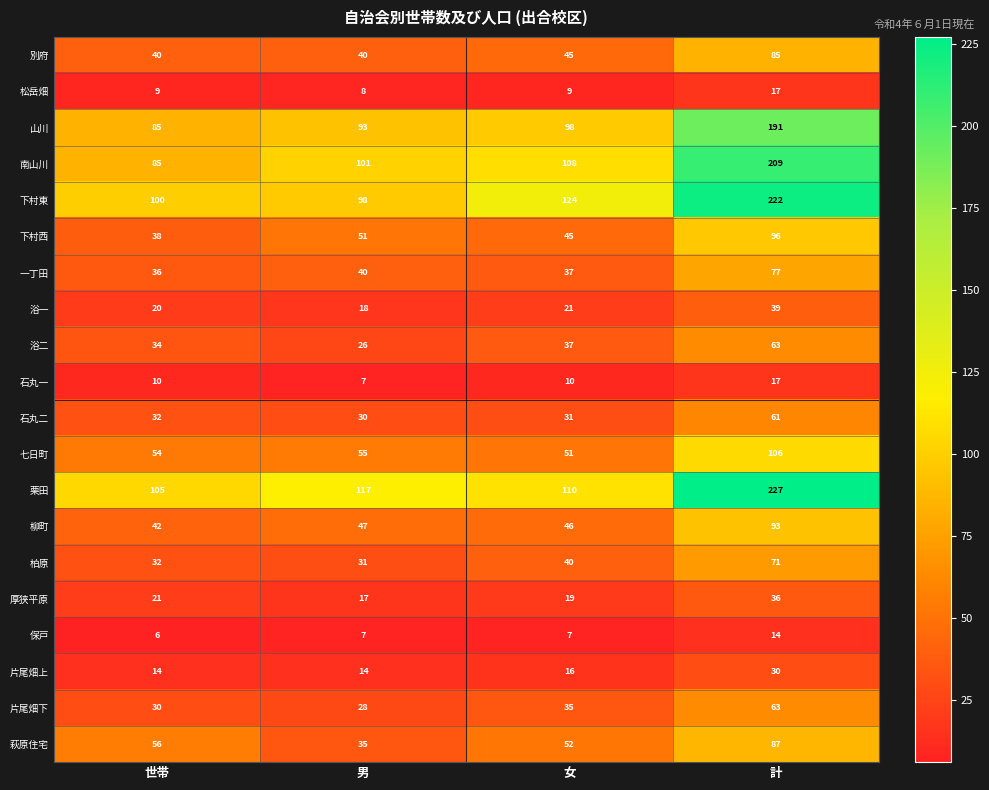

Which label corresponds to the smallest value in the chart?

世帯